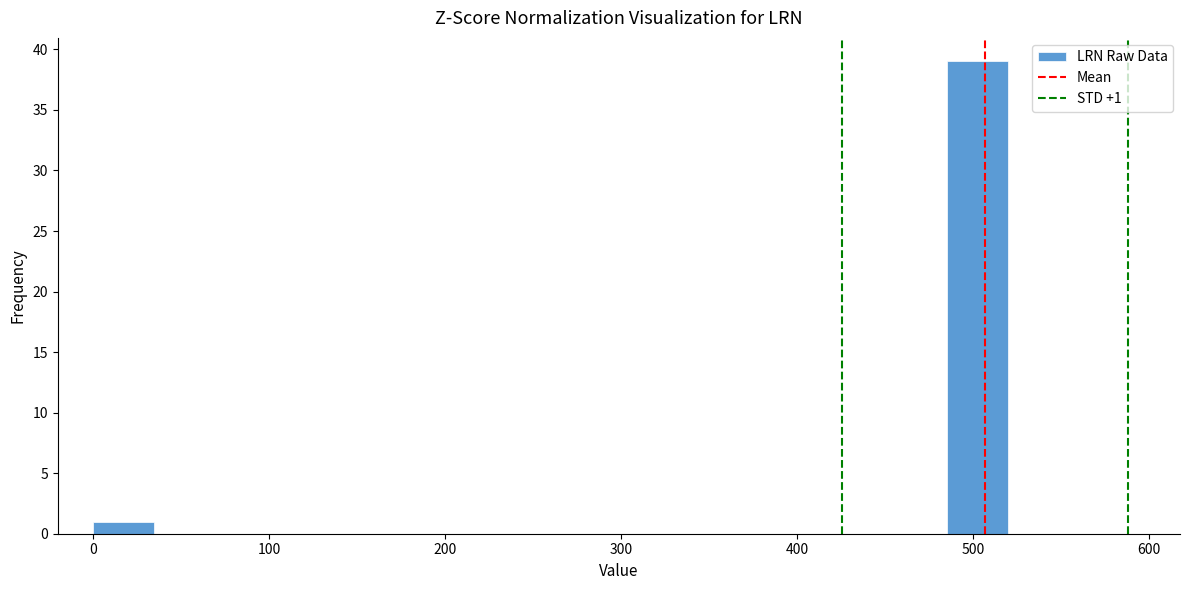

Around what value on the x-axis is the tallest bar? Give the approximate position of its centre, as read against the axis.

500